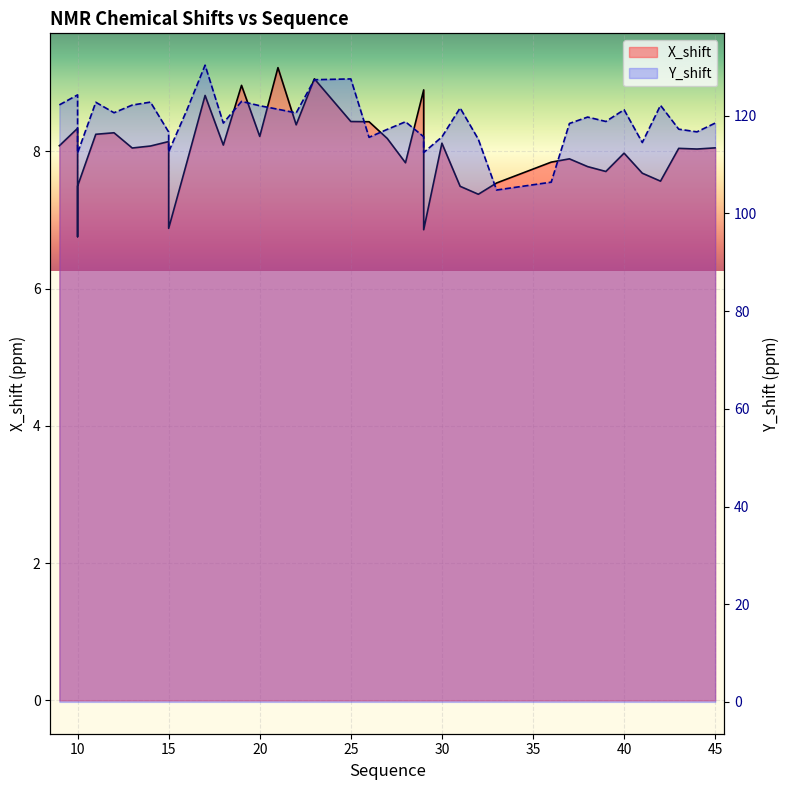

At which category is the sum across all series the highest?

17